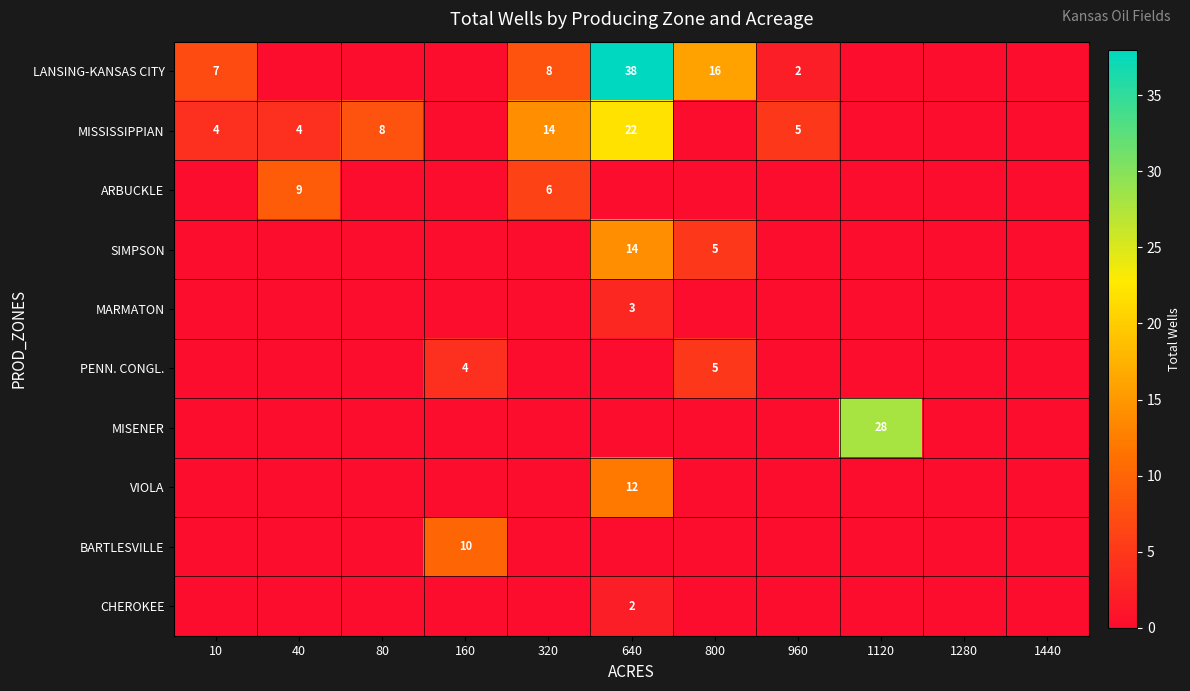

Which has a higher value, 1440 or 800?

800